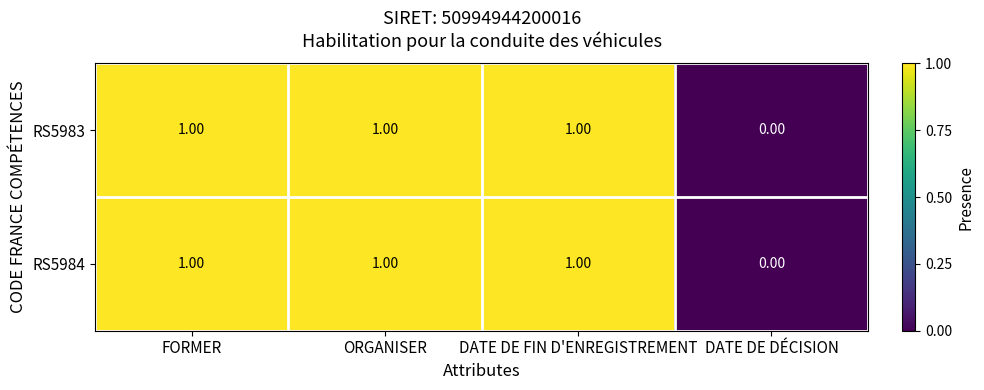

Where is RS5983 nearest to the value 0?

DATE DE DÉCISION